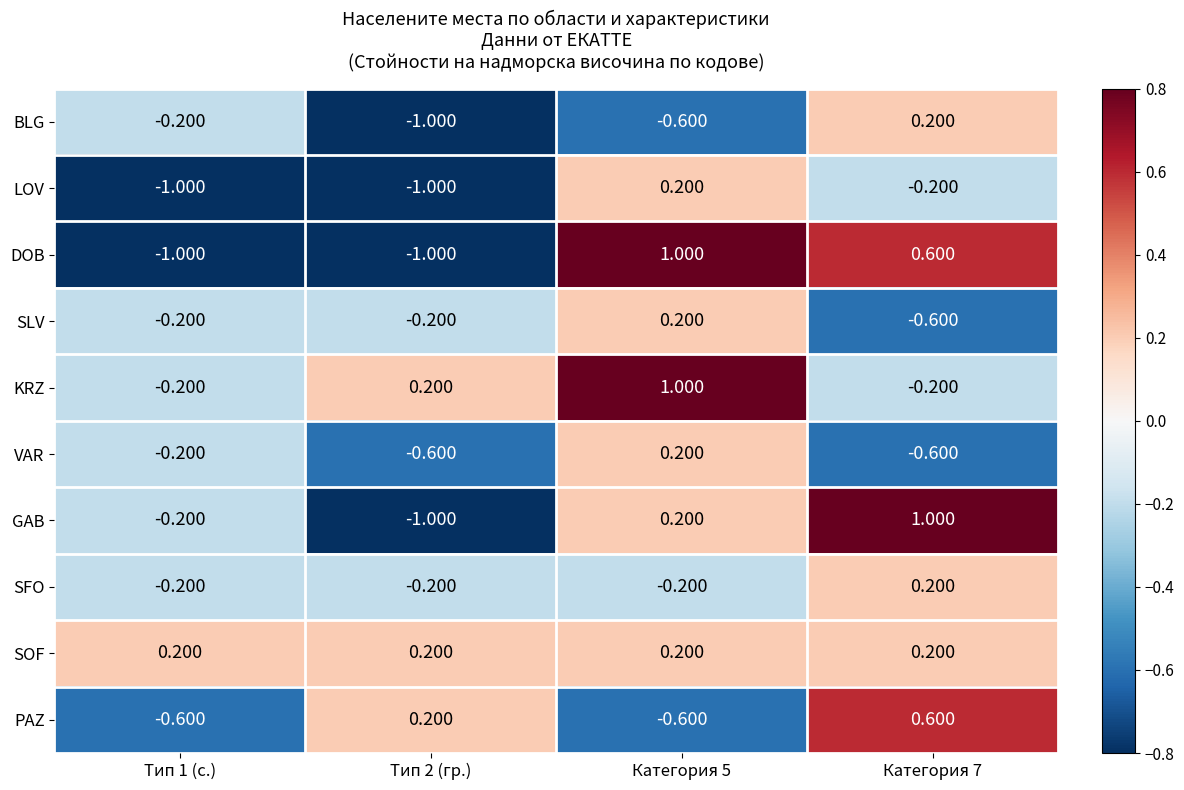

Is the value of LOV at Категория 5 greater than the value of DOB at Тип 2 (гр.)?

Yes